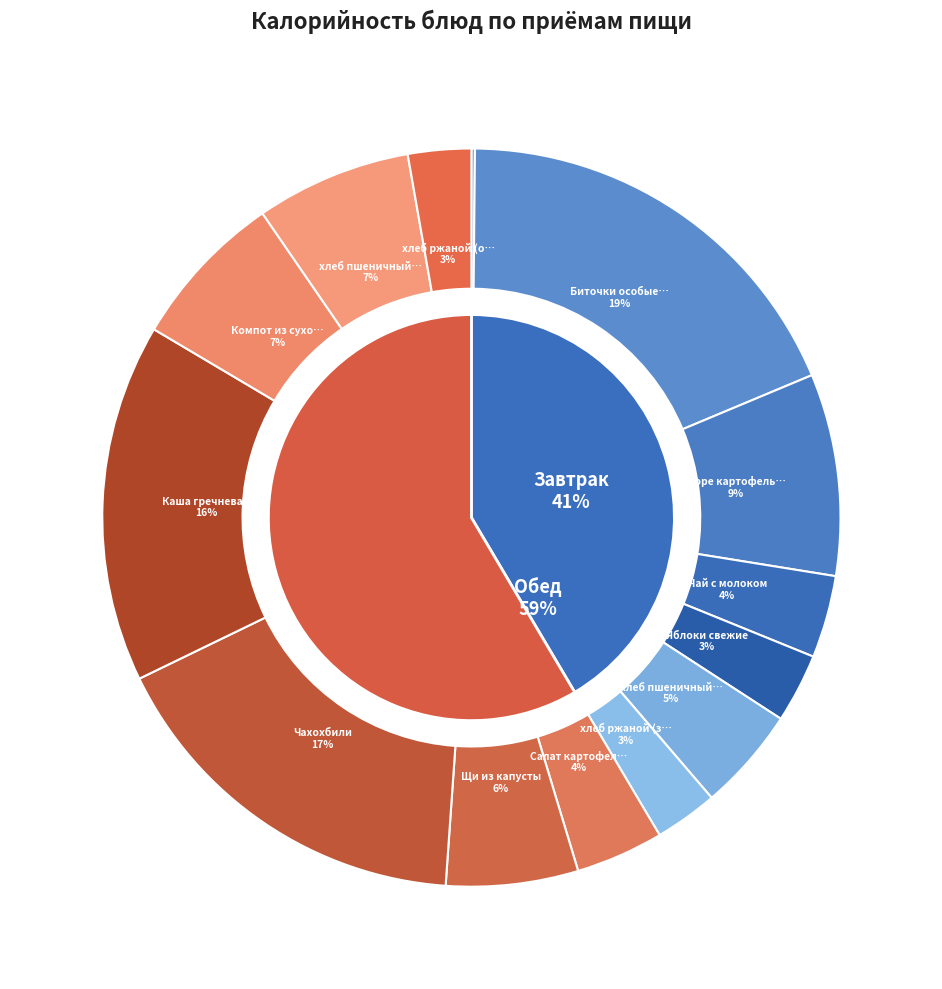

Between хлеб ржаной (обед) and Чай с молоком, which is larger?

Чай с молоком